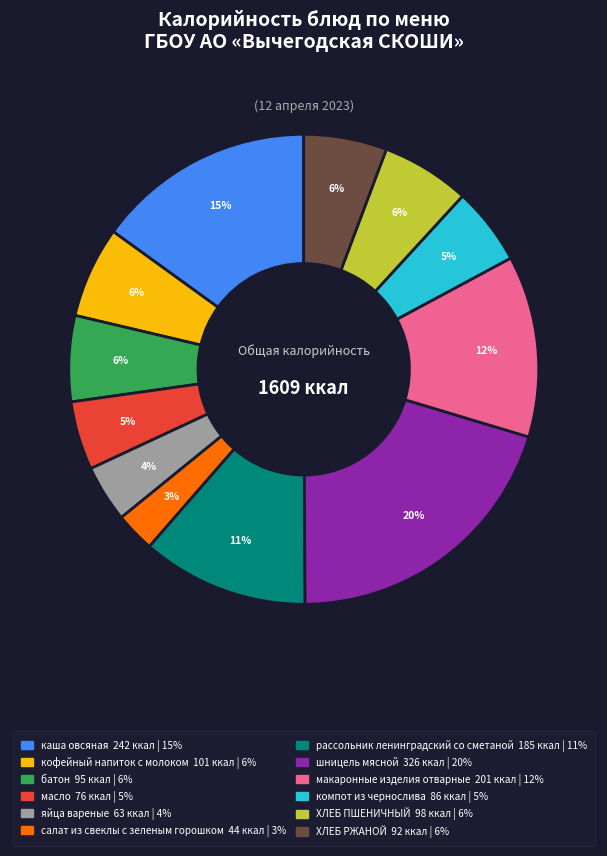

What percentage is the ХЛЕБ ПШЕНИЧНЫЙ slice, to the nearest percent?

6%